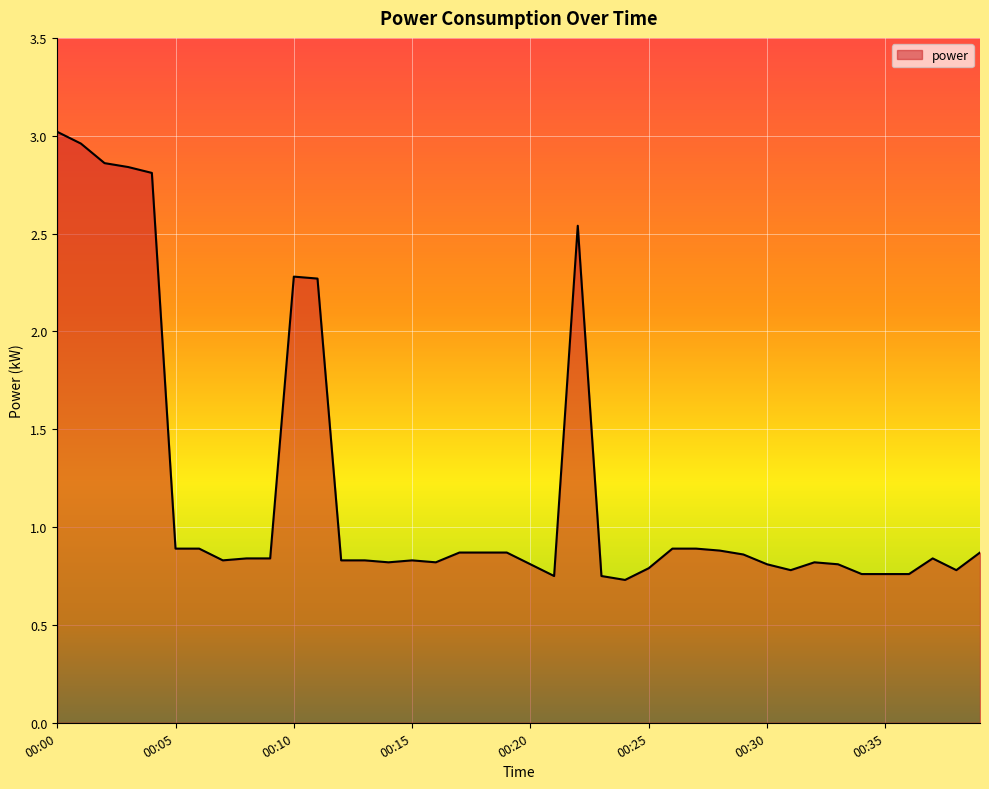

What is the difference between the maximum and minimum values?

2.3